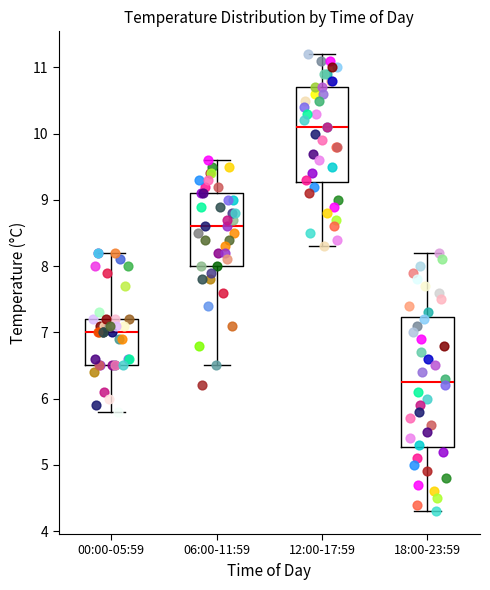

Which box's median line is the lowest?

18:00-23:59